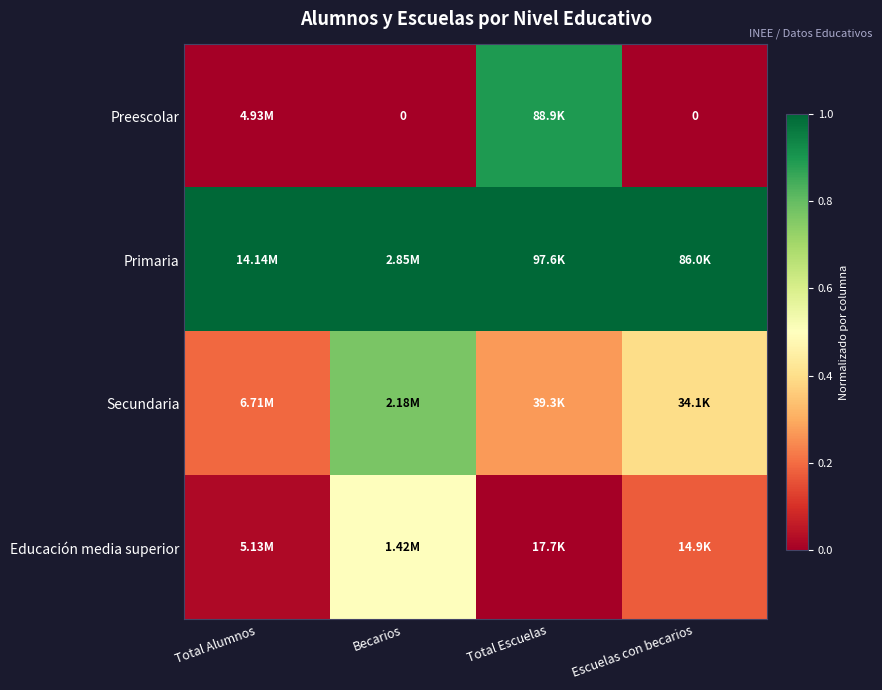

Where is Educación media superior nearest to the value 0?

Total Escuelas